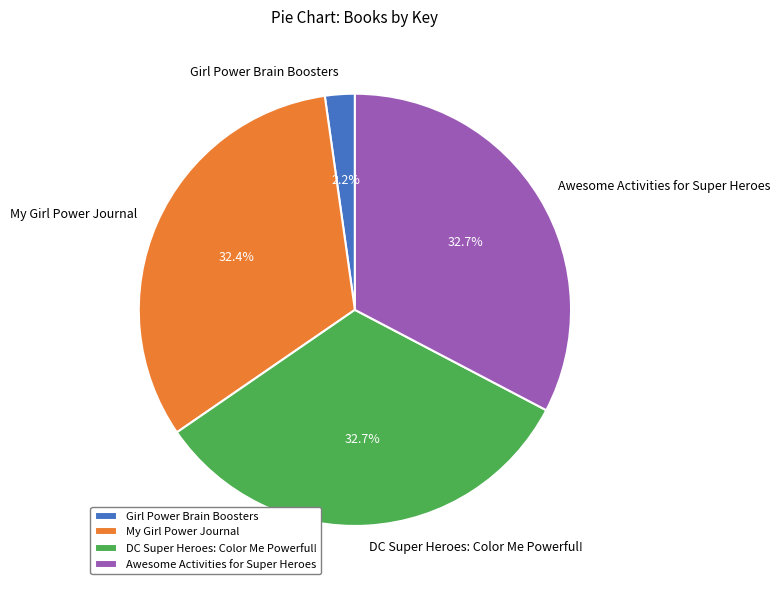

Count the number of slices in the pie.

4